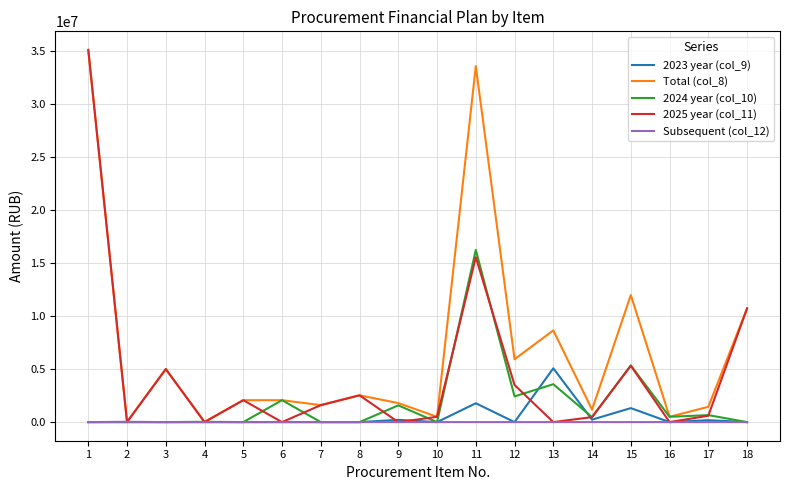

Where is 2023 year (col_9) nearest to the value 2536002?

11